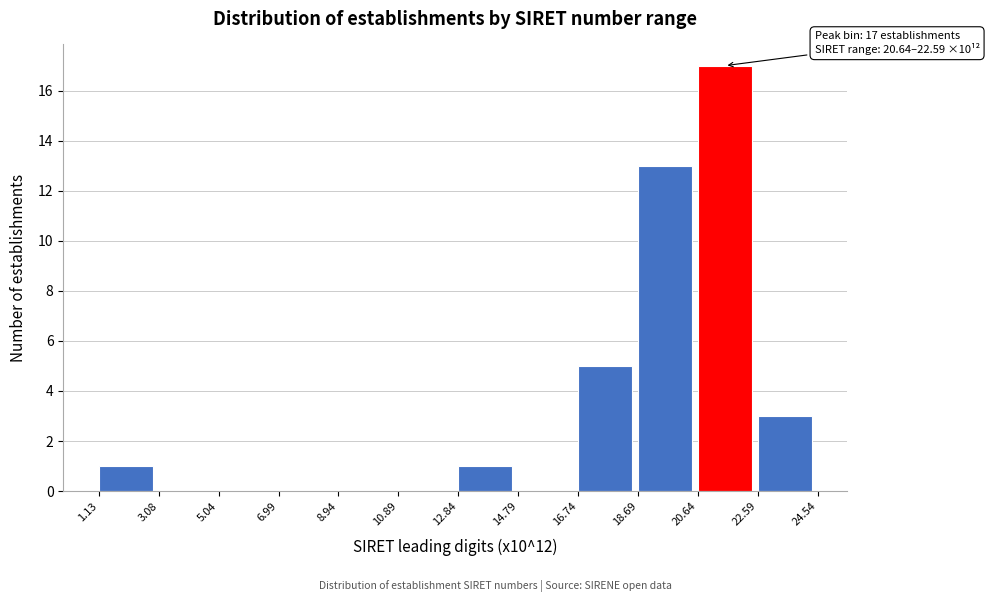

Which range on the x-axis has the tallest bar?

20.64 to 22.59